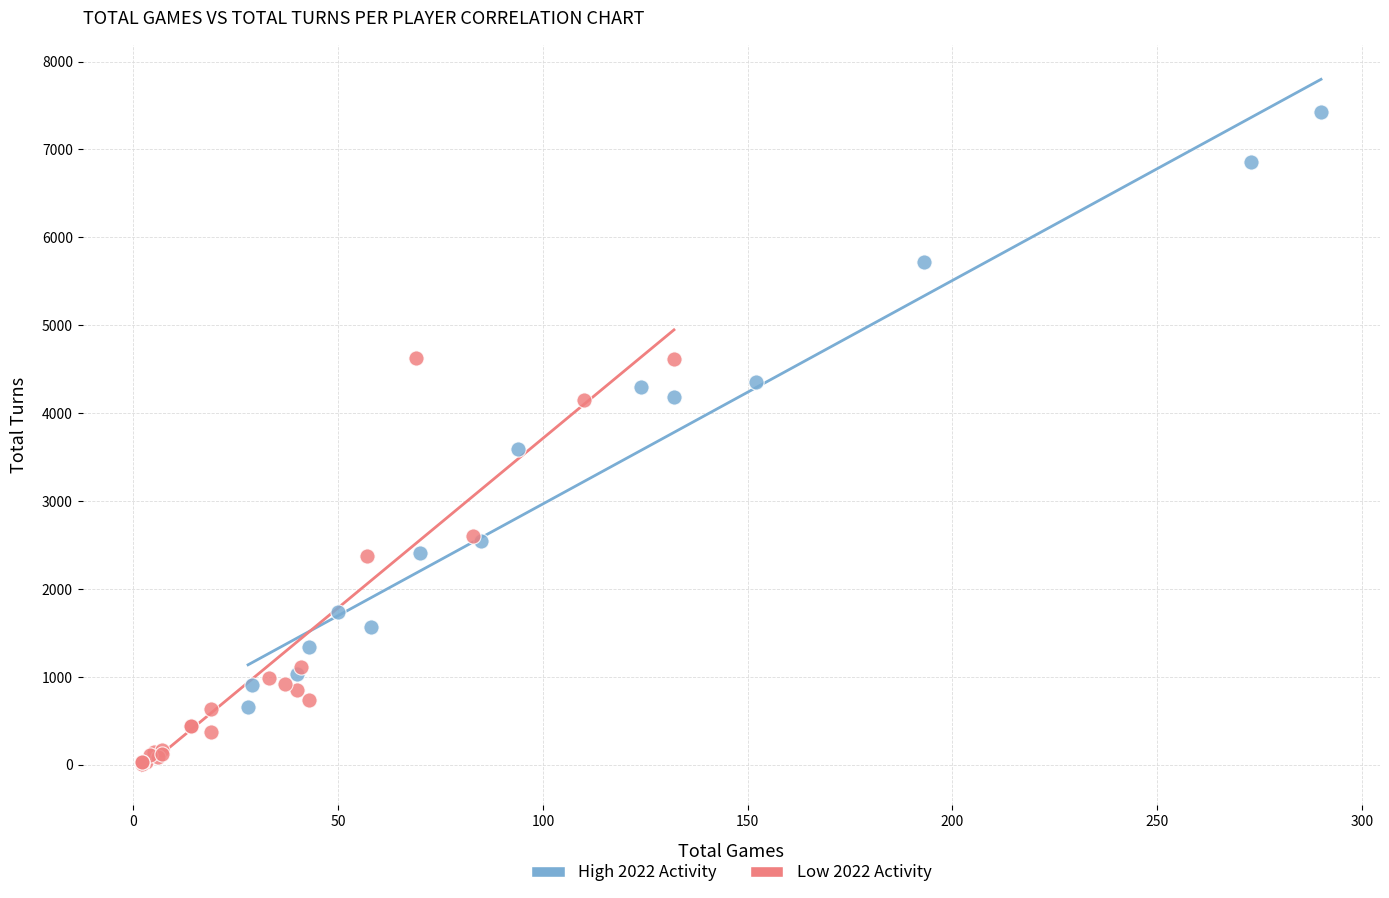

Which series reaches the maximum Y coordinate?

High 2022 Activity